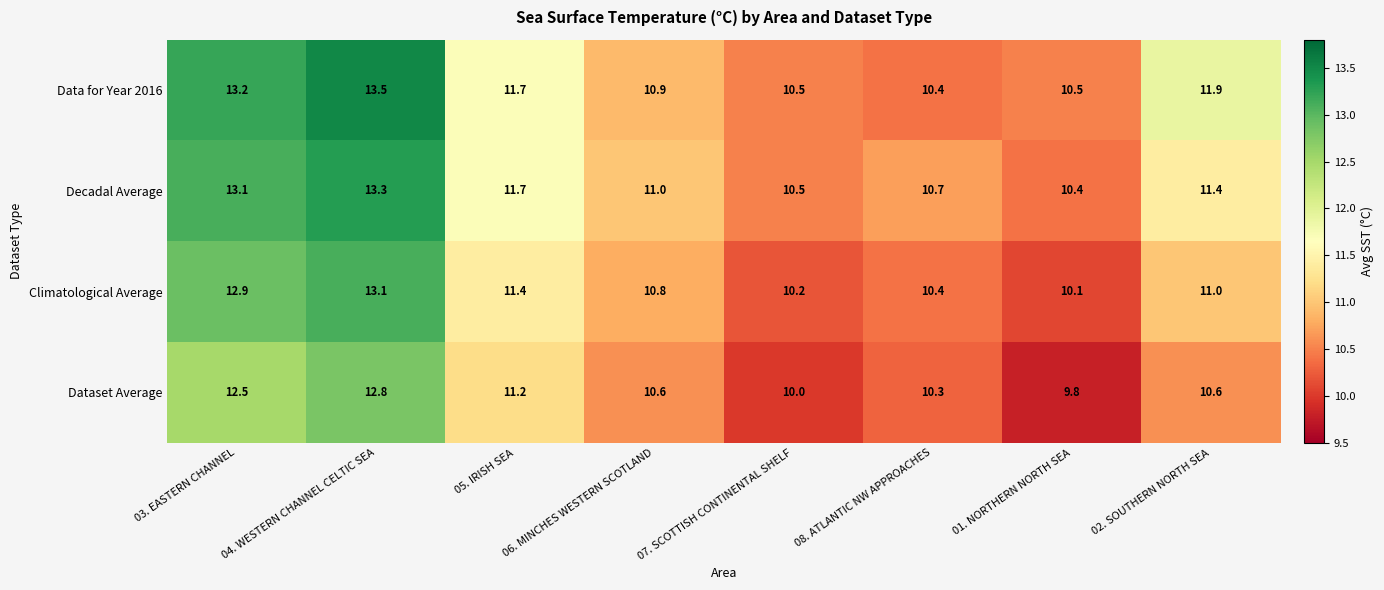

Read the Dataset Average value at 04. WESTERN CHANNEL CELTIC SEA.

12.8